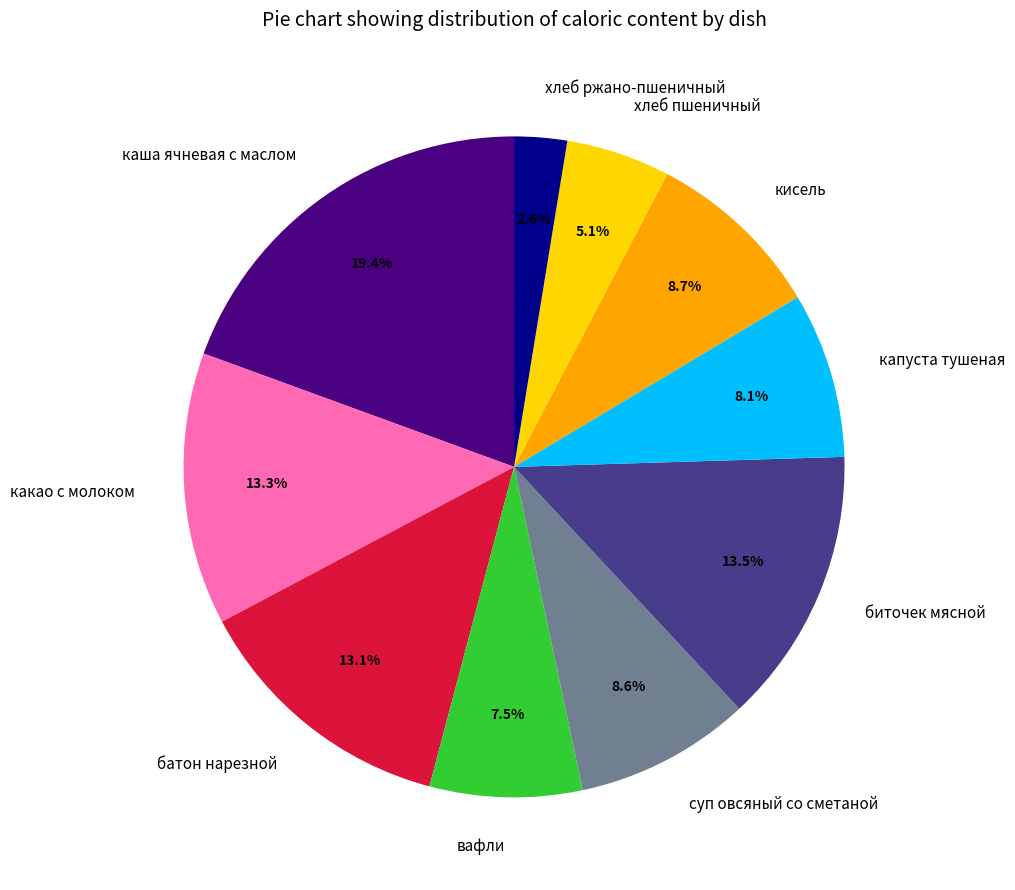

How much of the chart is everything except кисель?

91.3%